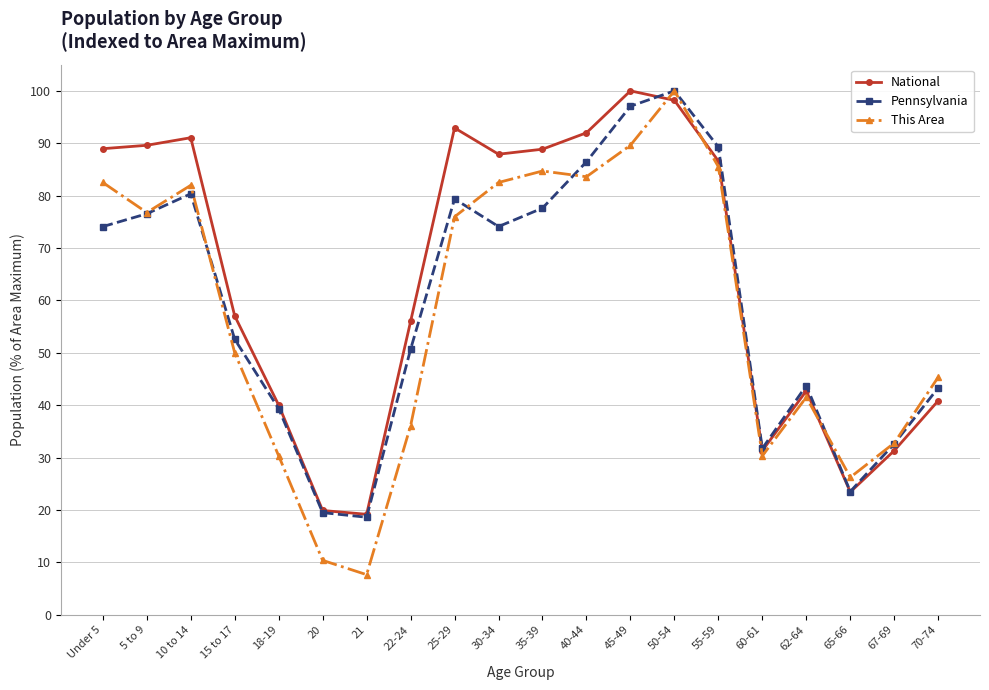

What is the greatest value displayed?

100.0